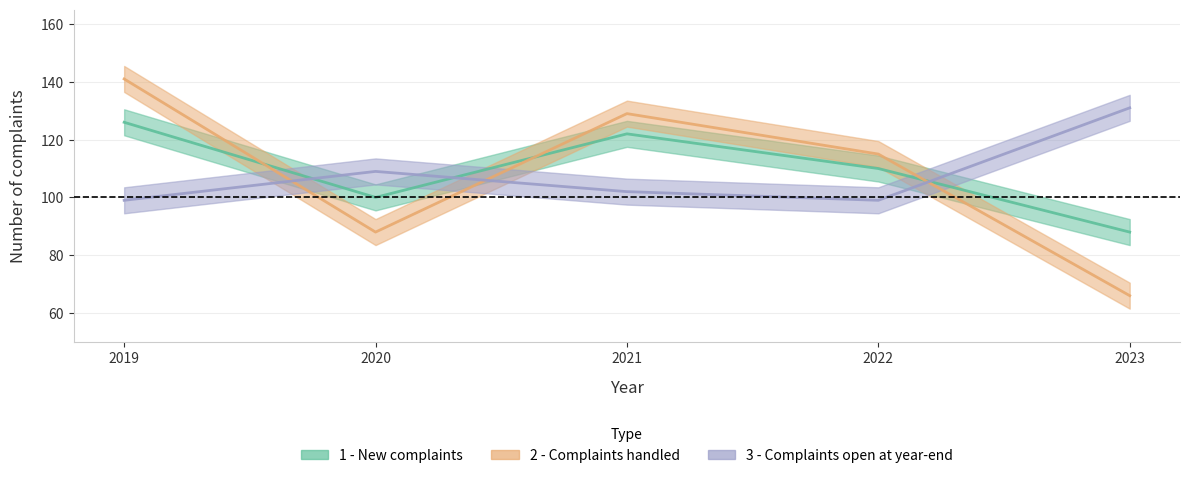

What is the value of the 1 - New complaints point at the 4th from the left?

110